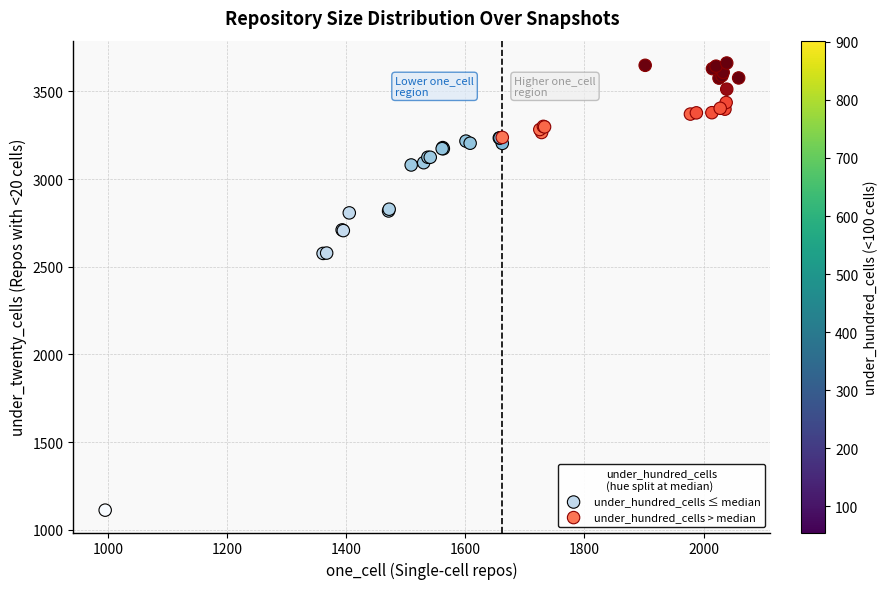

What are all the series names shown in the legend?

under_hundred_cells ≤ median, under_hundred_cells > median